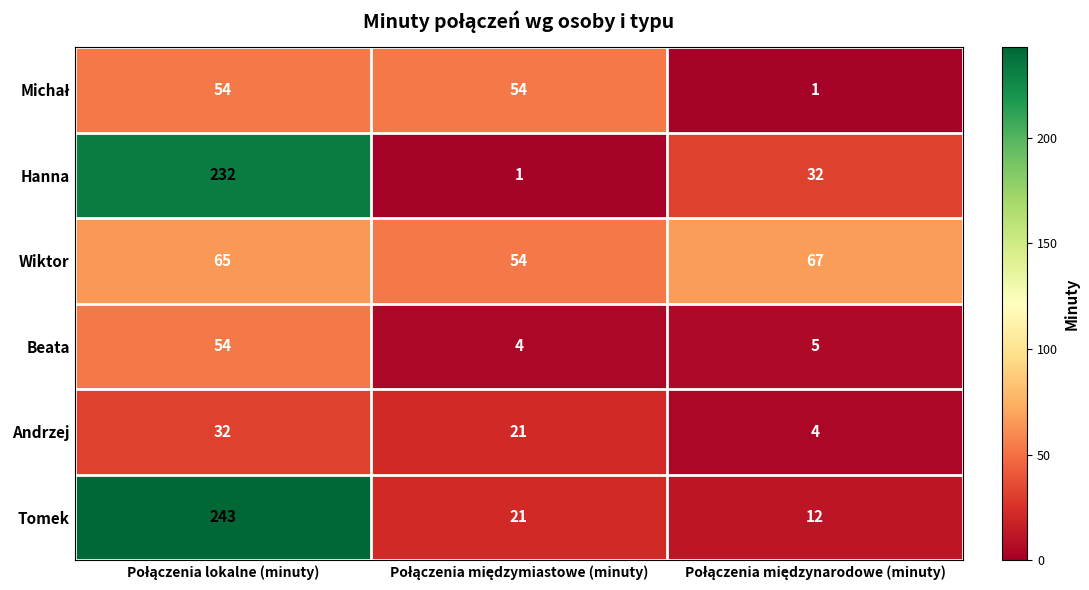

What is the highest value of the Tomek series?

243